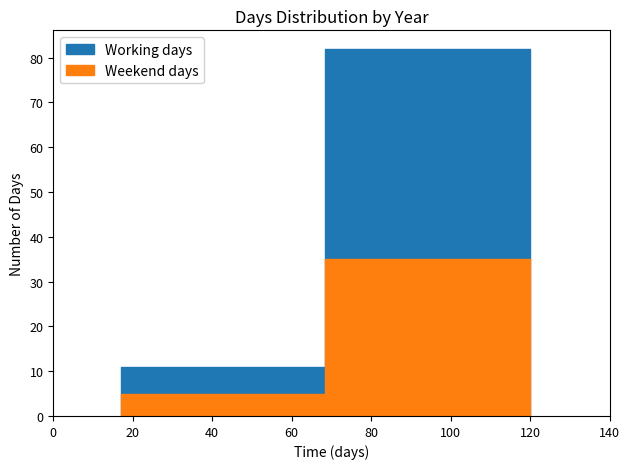

Reading left to right, extract all data points from this chart.

Working days: 2022=11	2023=82
Weekend days: 2022=5	2023=35